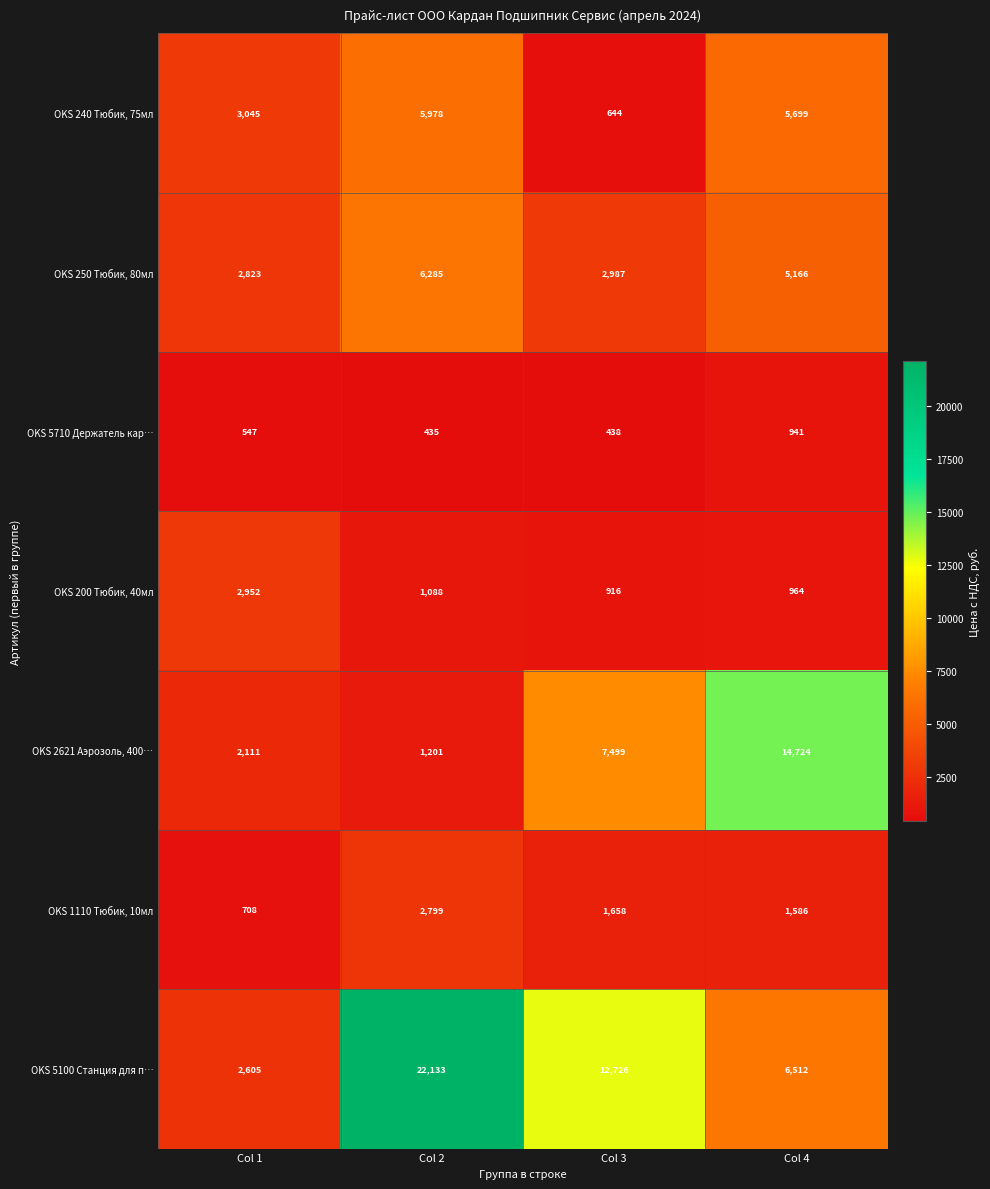

What is the spread (max minus min) of values at Col 2?

21698